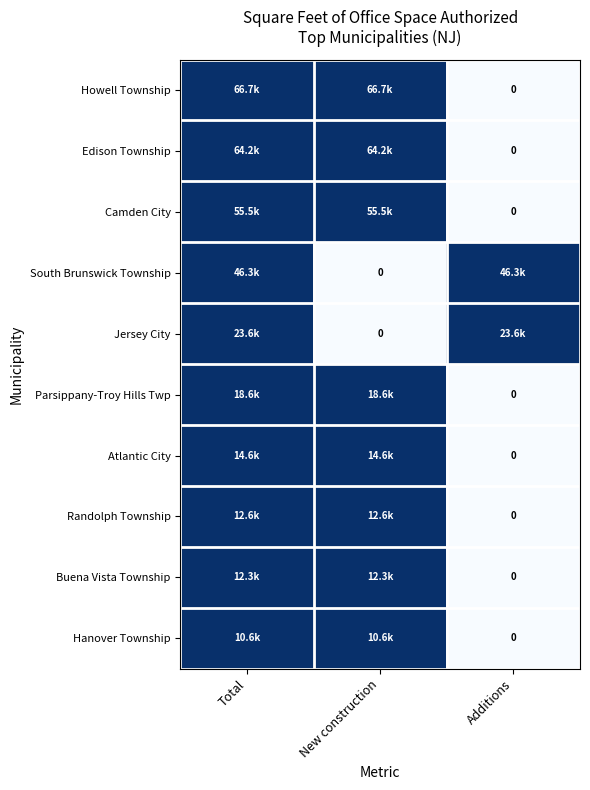

At Total, list the series in order from smallest to largest.

Howell Township, Edison Township, Camden City, South Brunswick Township, Jersey City, Parsippany-Troy Hills Twp, Atlantic City, Randolph Township, Buena Vista Township, Hanover Township